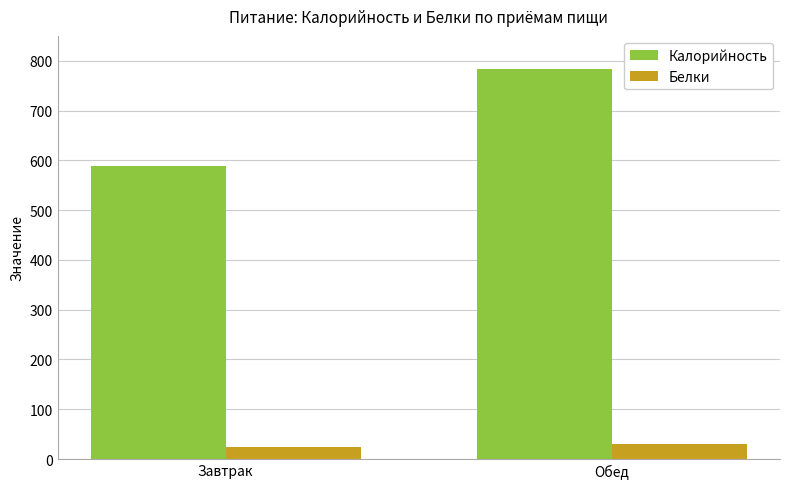

True or false: Белки has a value of 30.1 at Обед.

True